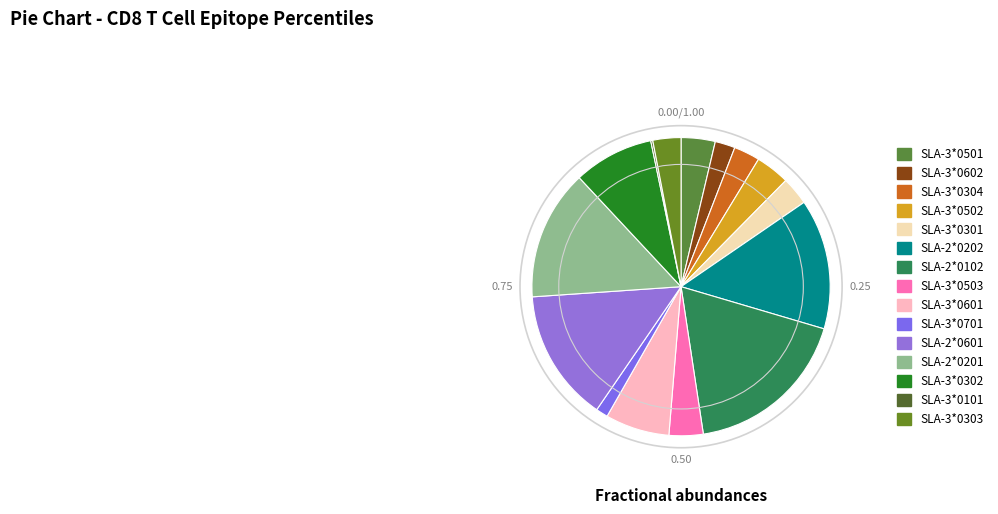

Which slice is the largest?

SLA-2*0102